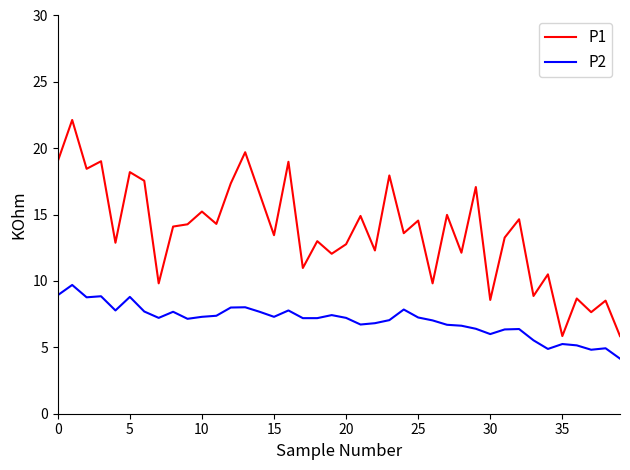

What are all the series names shown in the legend?

P1, P2